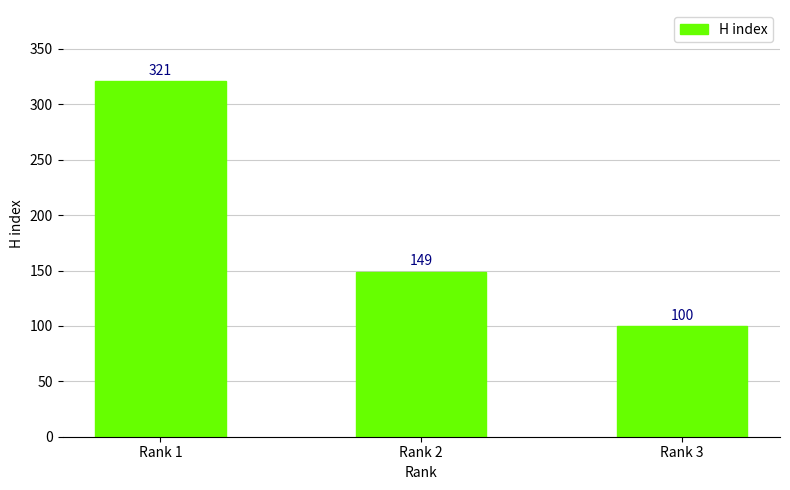

The value at Rank 1 is 321. True or false?

True